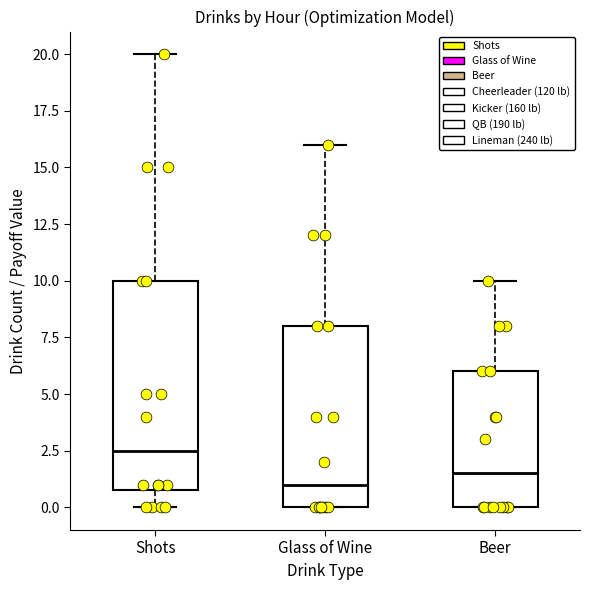

Which box's median line is the lowest?

Glass of Wine